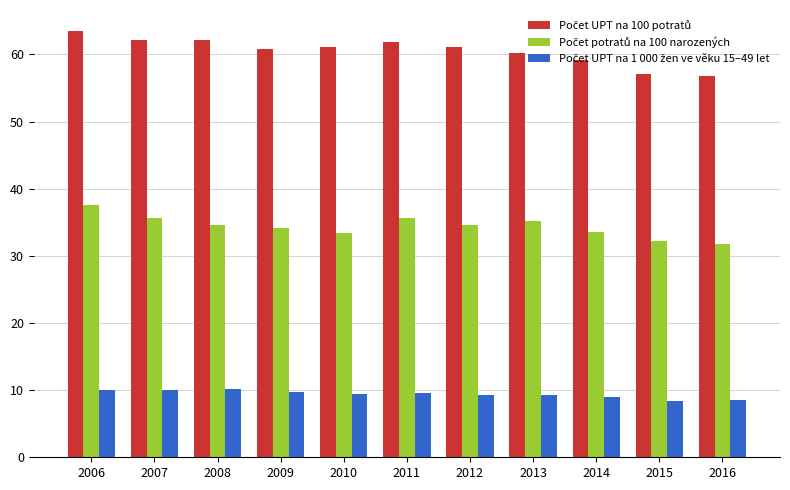

At how many categories does at least one series exceed 30?

11